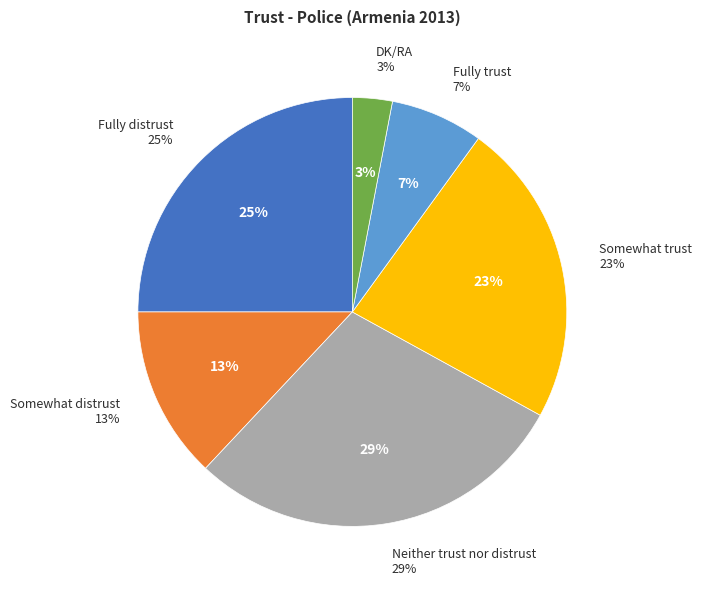

Combined, what portion of the pie is DK/RA and Neither trust nor distrust?

32.0%